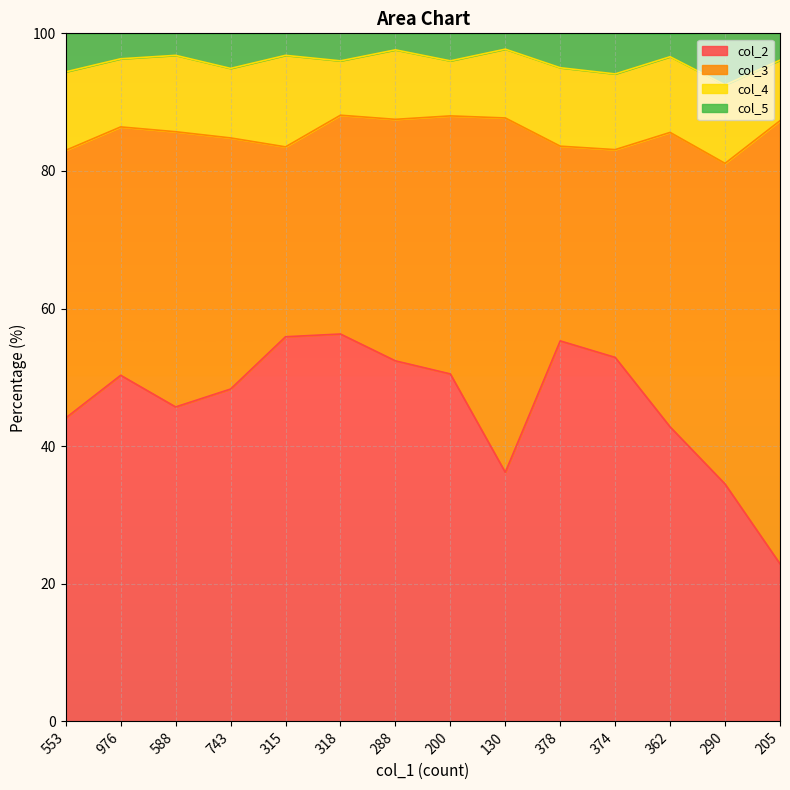

The col_5 series shows 164.2 at 378. True or false?

False